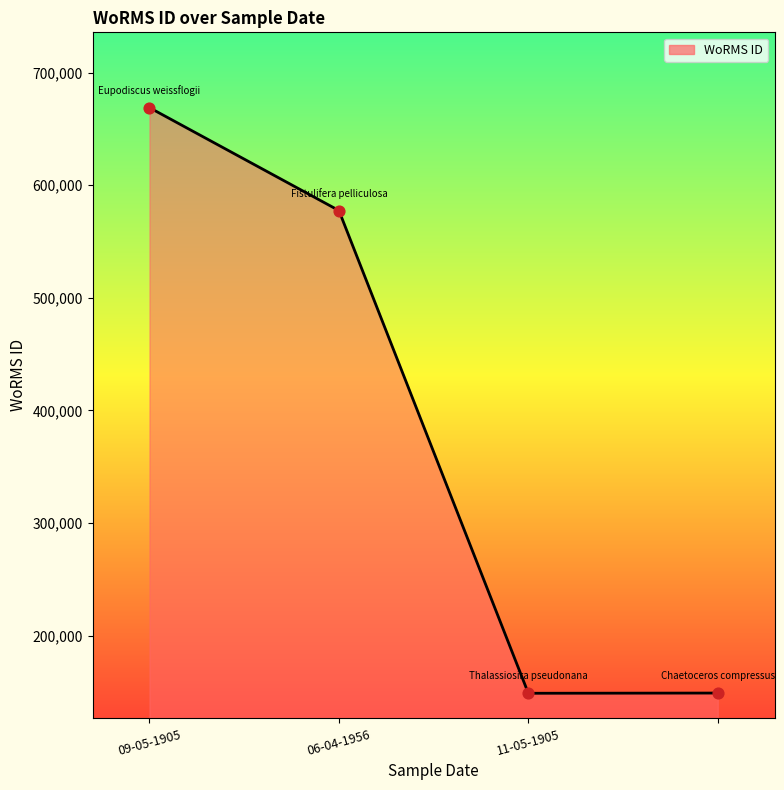

What is the ratio of the value at 06-04-1956 to the value at 09-05-1905?

0.9